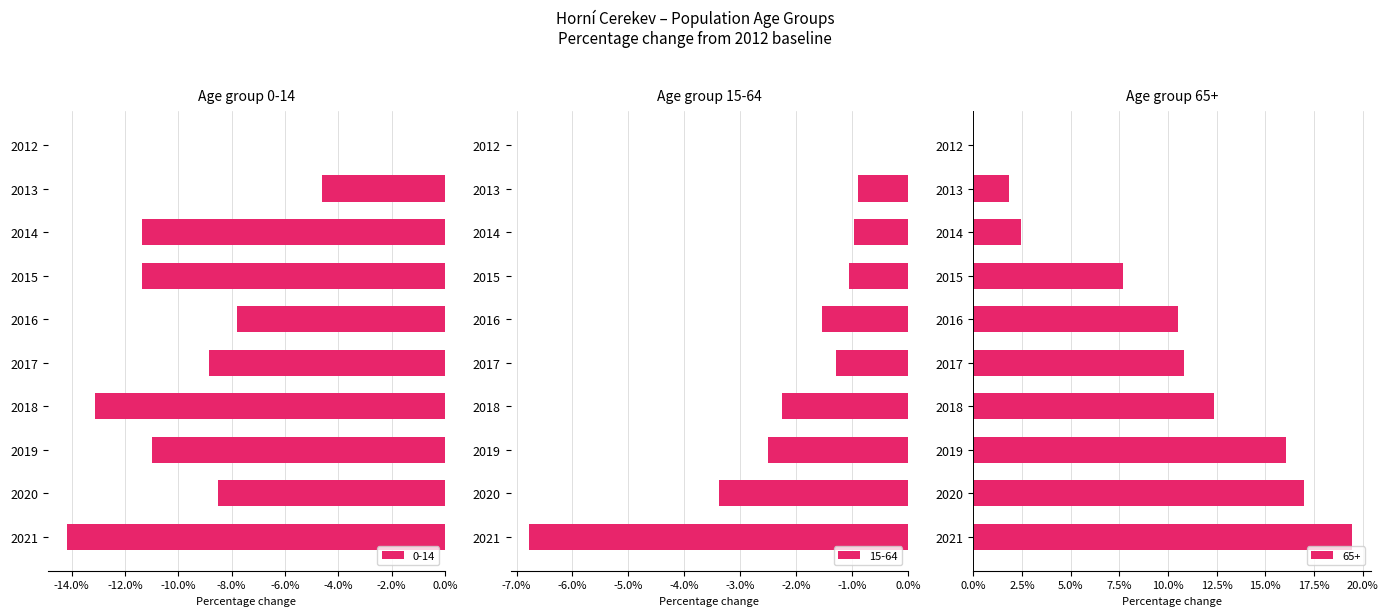

How many values in the 0-14 series are below -8?

7